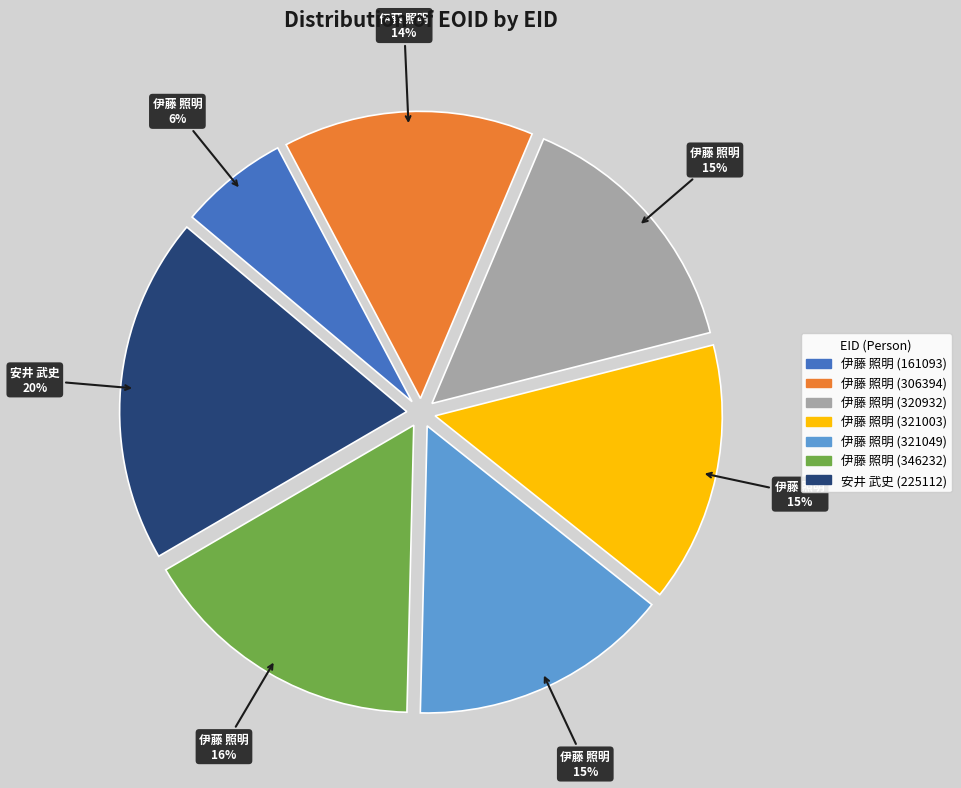

Do 伊藤 照明 (321049) and 安井 武史 (225112) together represent more than half of the pie?

No